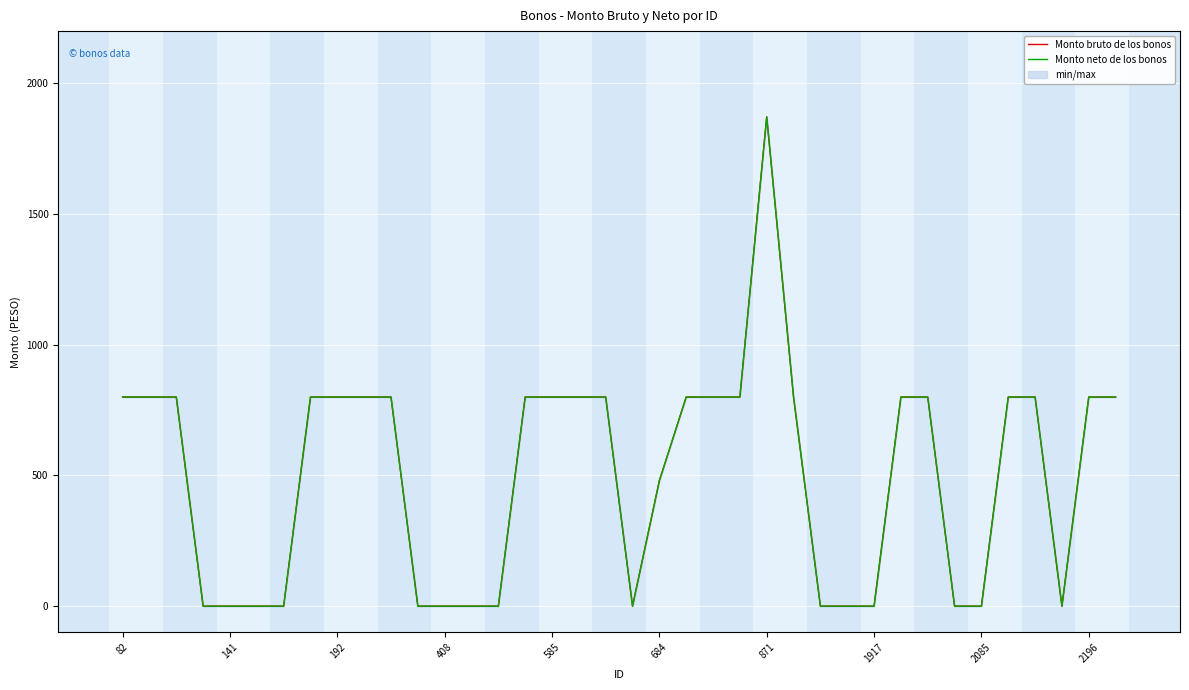

How many values in the Monto bruto de los bonos series are below 800?

16